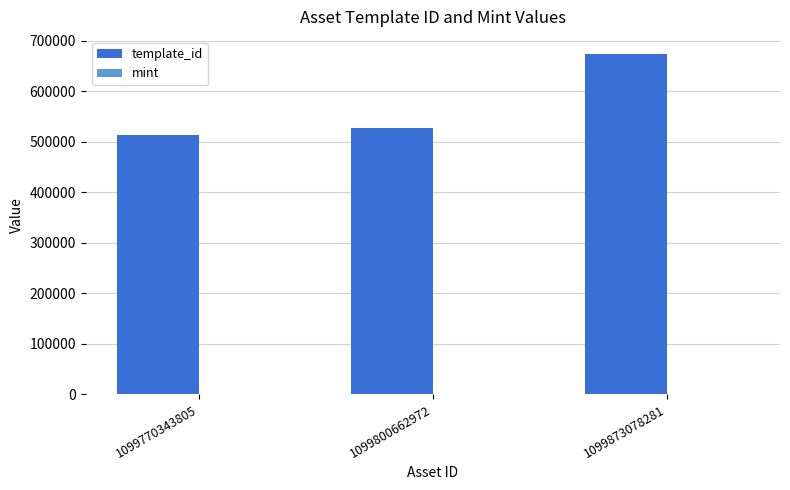

What is the sum of all template_id values?

1715984